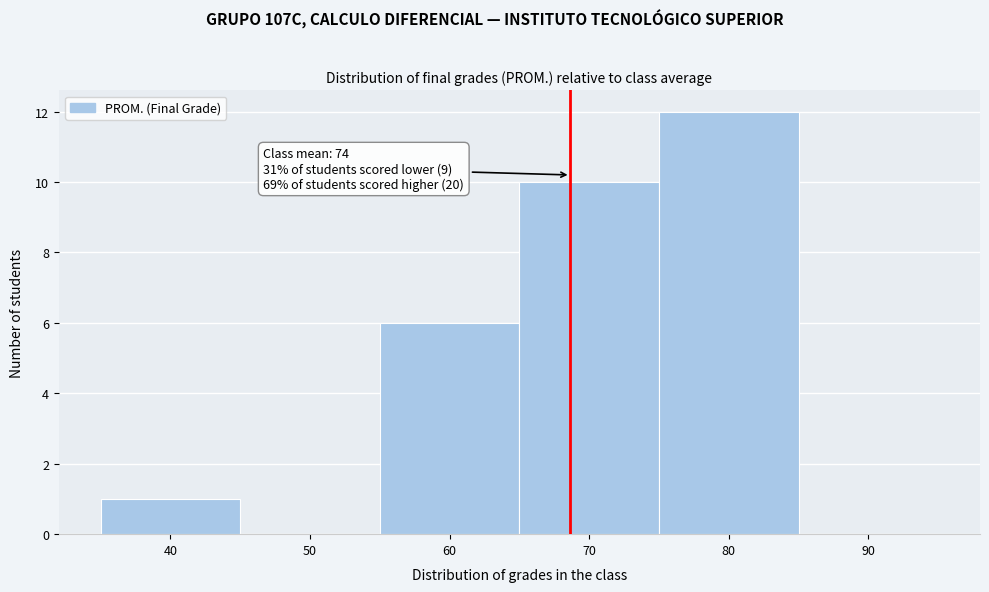

Reading right to left, what are all the values shown in this chart?

90=0	80=12	70=10	60=6	50=0	40=1